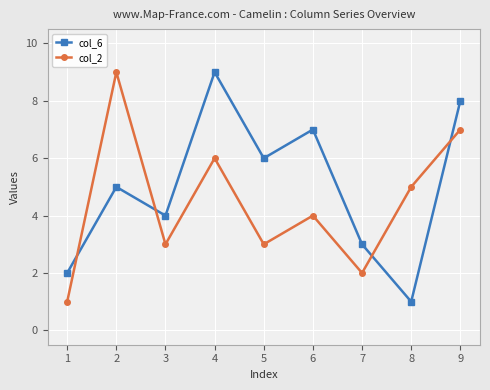

Is it true that col_6 equals 13 at 4?

False